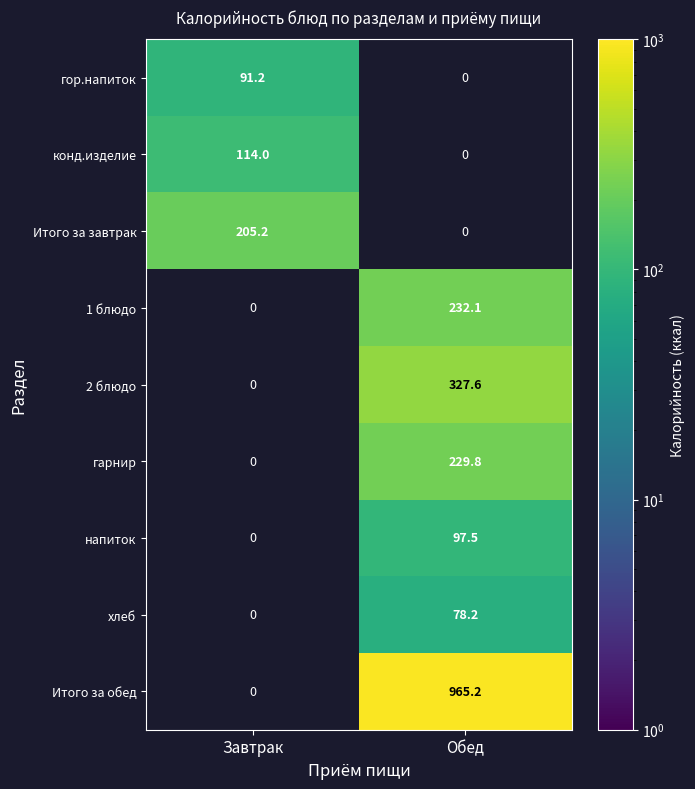

At how many categories does at least one series exceed 268?

1